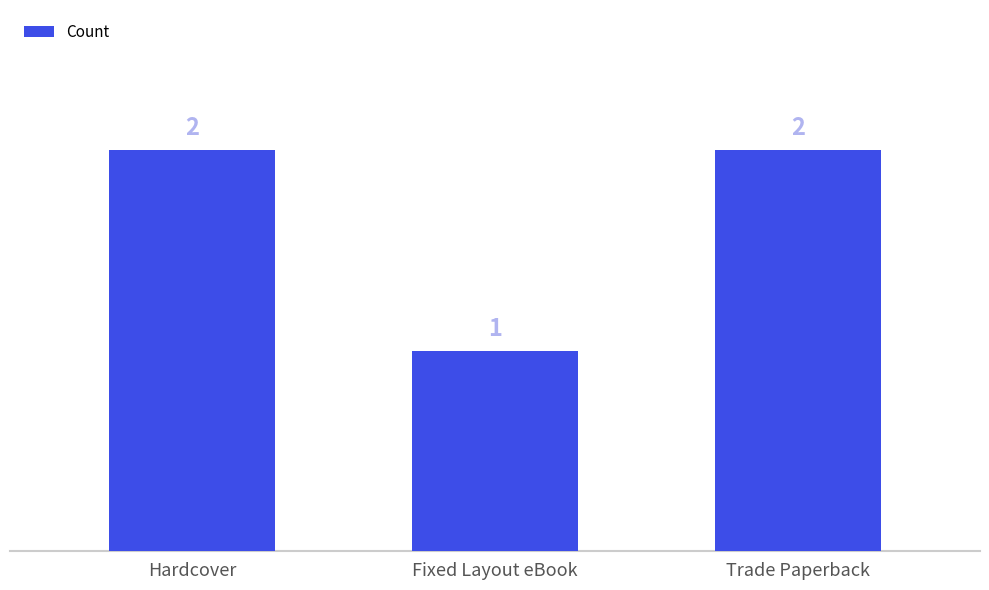

How many series are shown in this chart?

1